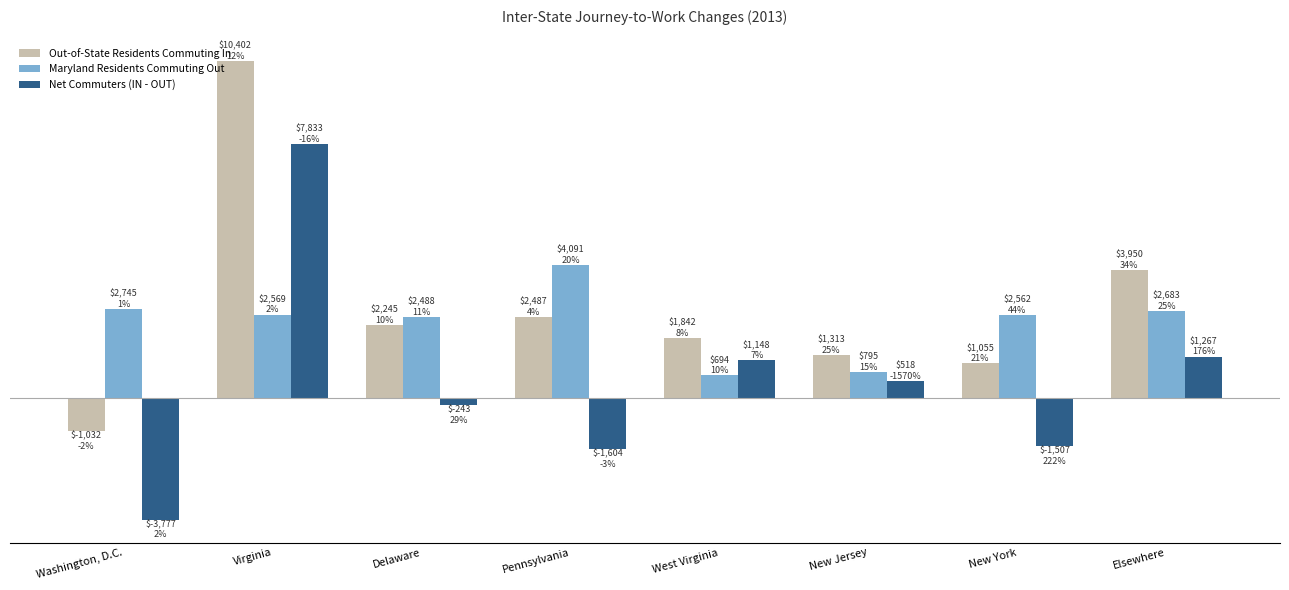

What is the difference between the highest and lowest values at New York?

4069